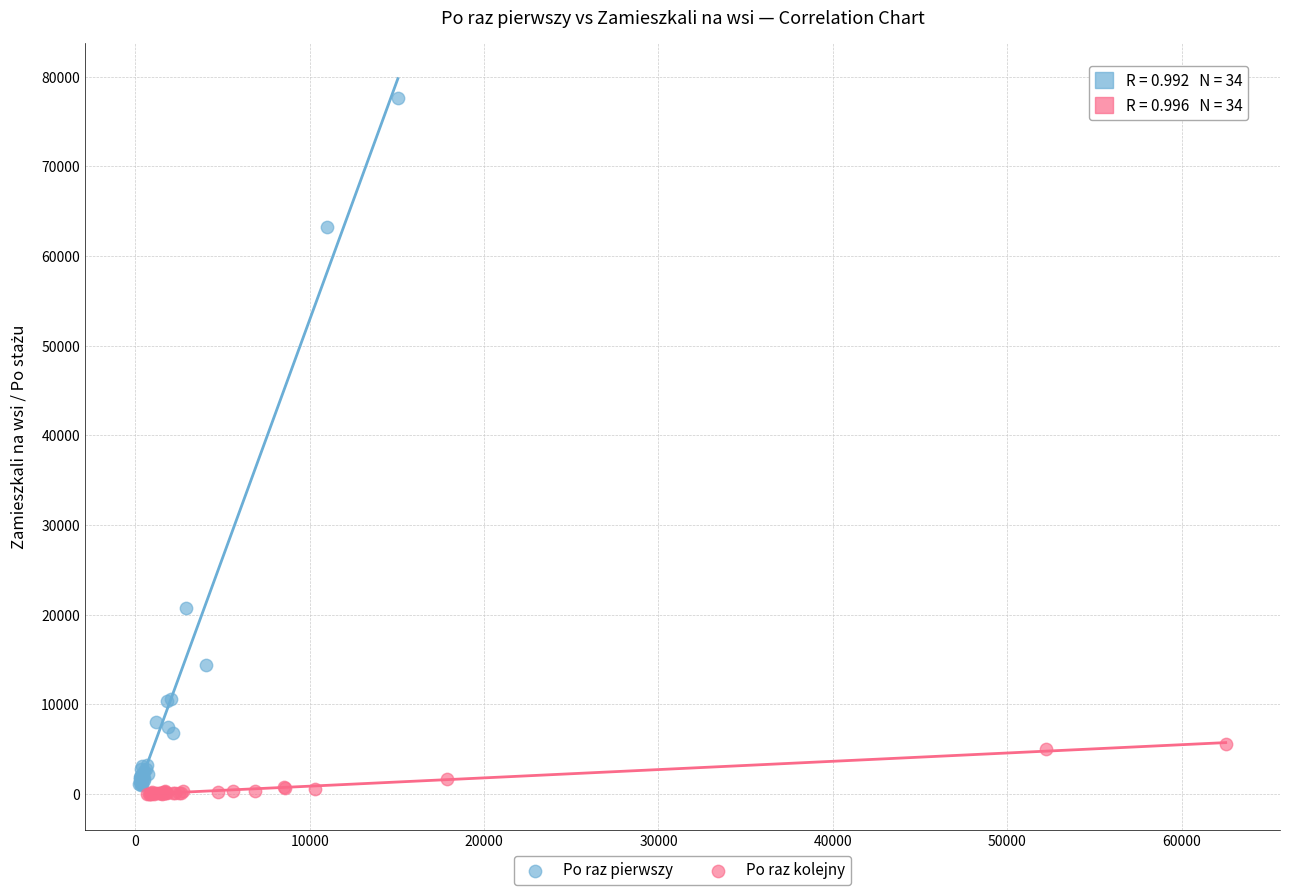

Which series reaches the minimum Y coordinate?

Po raz kolejny